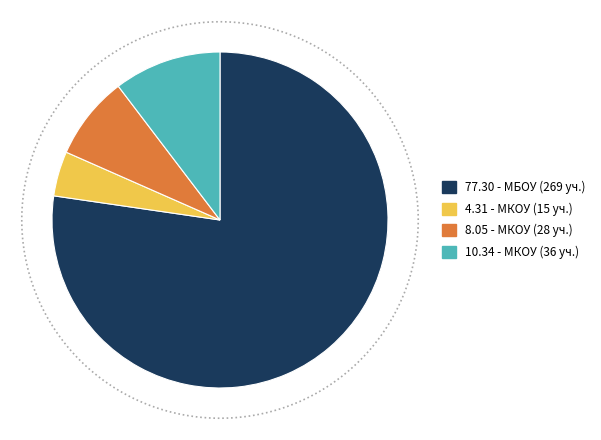

What is the smallest slice in the pie chart?

Муниципальное казенное общеобразовательное учреждение (15)